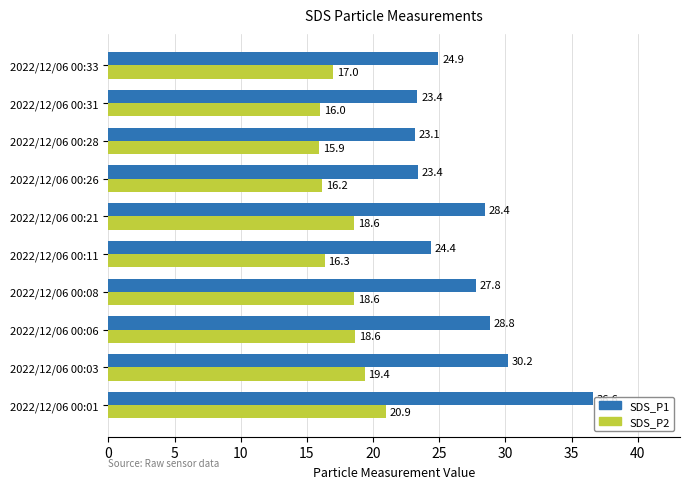

What is the average value of the SDS_P1 series?

27.1